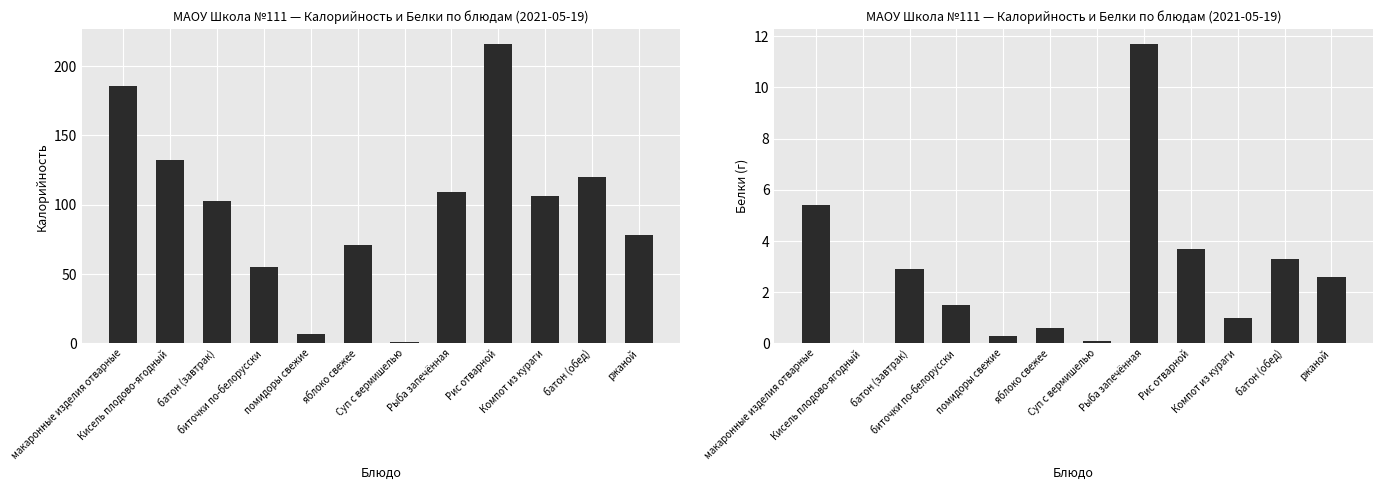

Reading left to right, extract all data points from this chart.

Калорийность: 186.0	132.0	103.0	55.0	7.0	71.0	1.0	109.0	216.0	106.0	120.0	78.0
Белки: 5.4	0.0	2.9	1.5	0.3	0.6	0.1	11.7	3.7	1.0	3.3	2.6